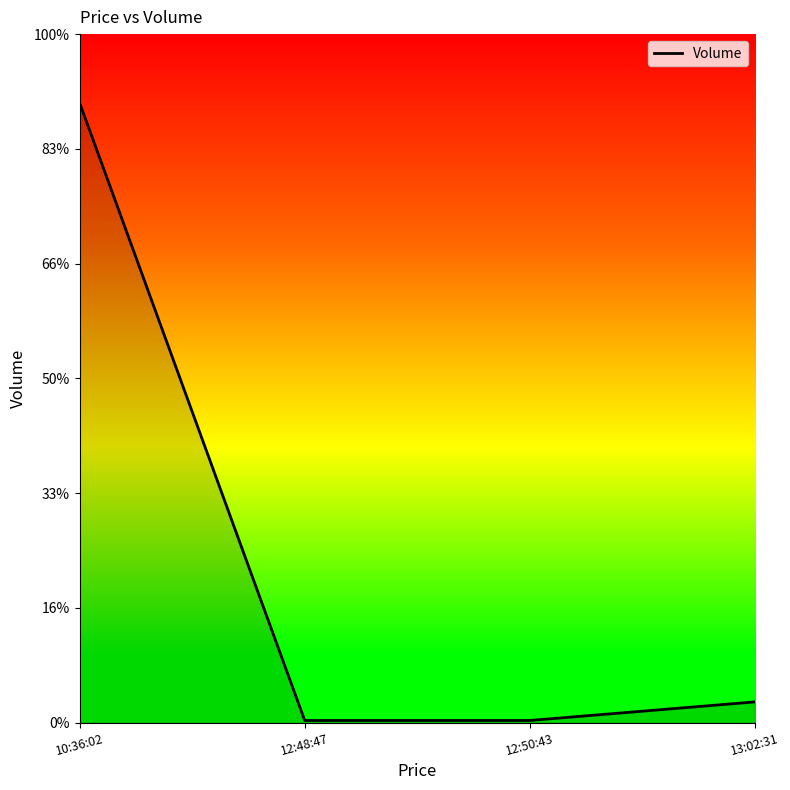

What is the difference between the second highest and second lowest values?

9.4